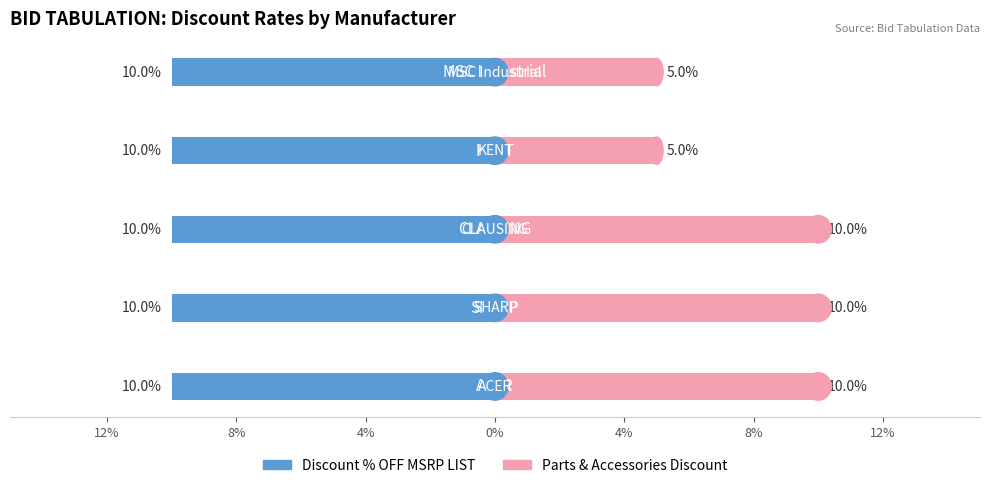

Between 4% and 4%, which is larger?

4%